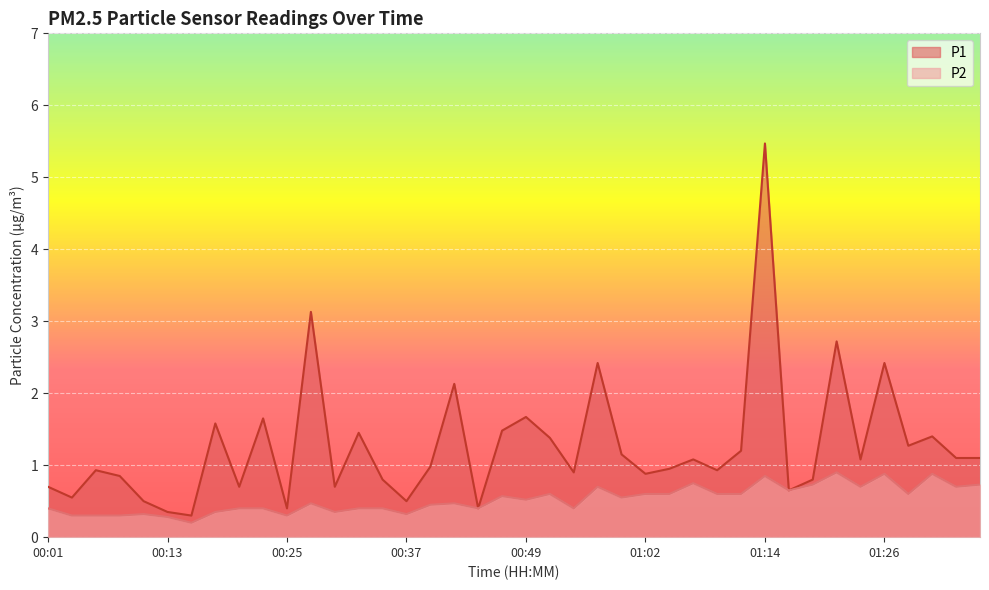

Rank the series by their maximum value, from lowest to highest.

P2, P1